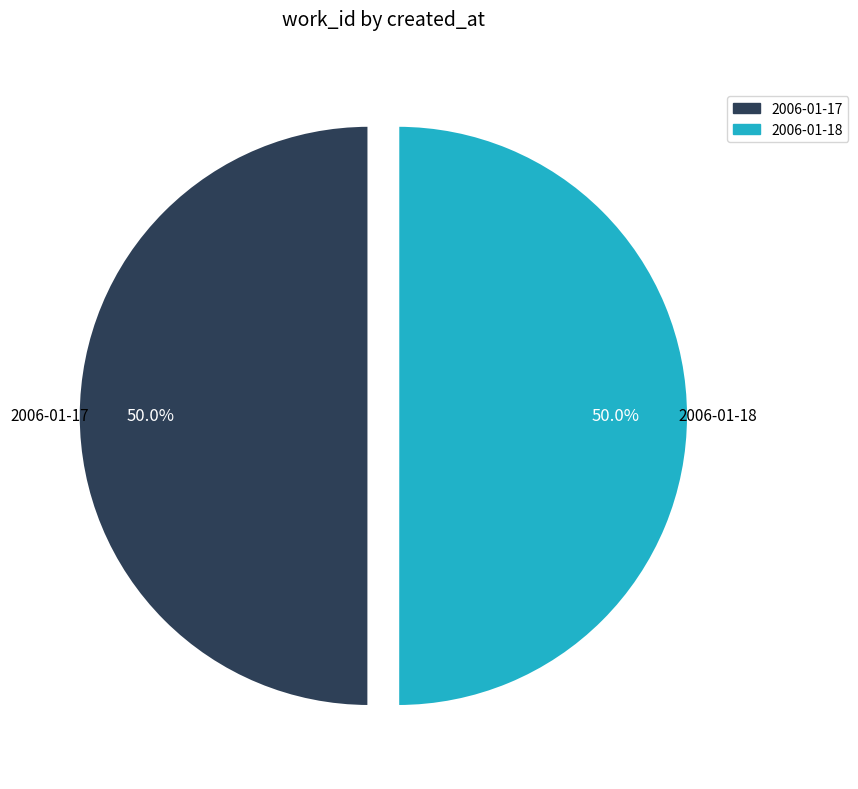

The 2006-01-17 slice represents 50% of the pie. True or false?

True